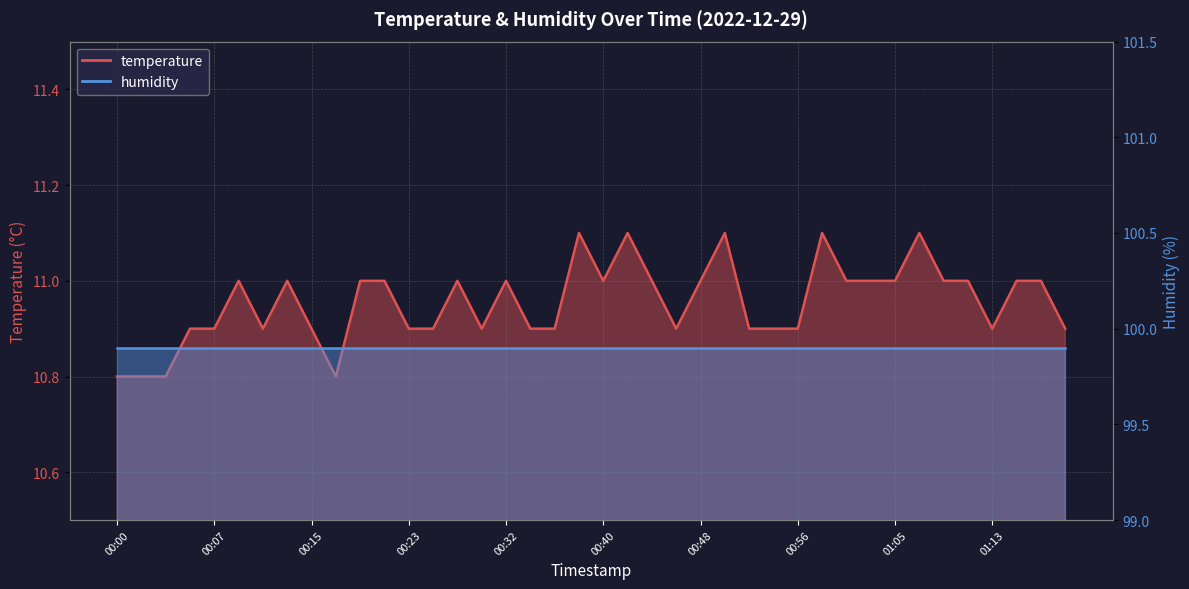

The value at 00:42 is 4.3. True or false?

False